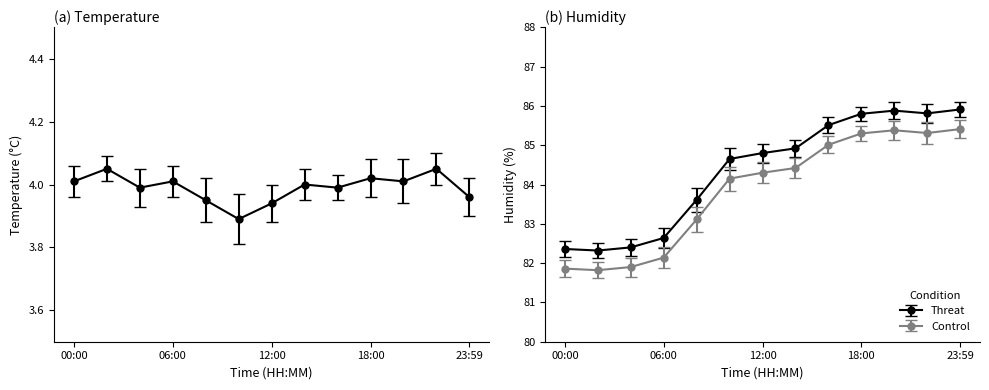

True or false: temperature and humidity intersect in this chart.

False